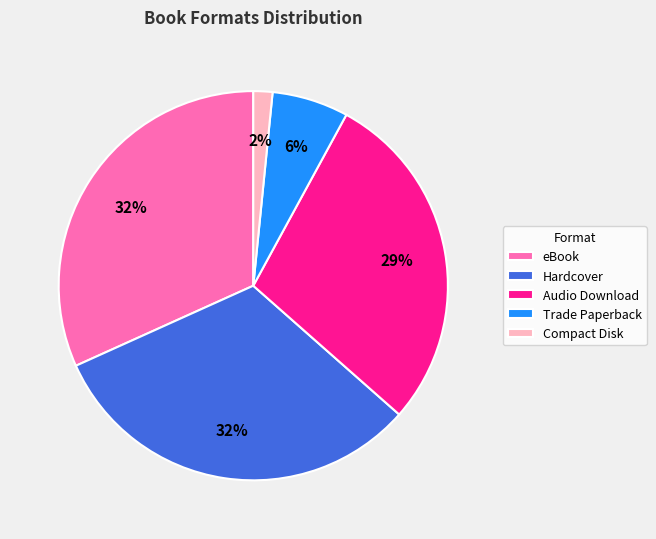

Between Hardcover and Audio Download, which is larger?

Hardcover